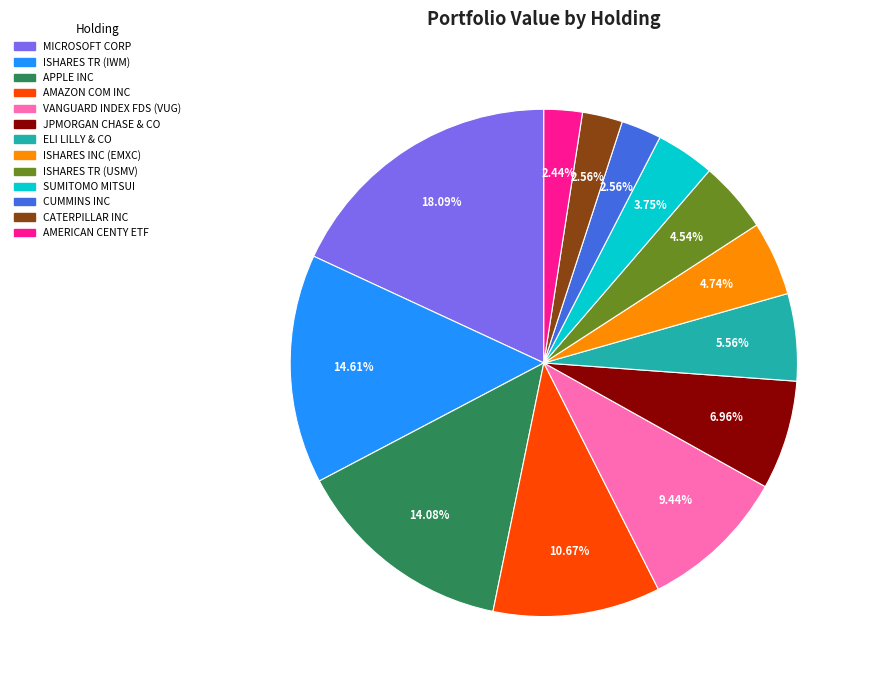

To the nearest percent, what percentage of the pie is ISHARES TR (USMV)?

5%